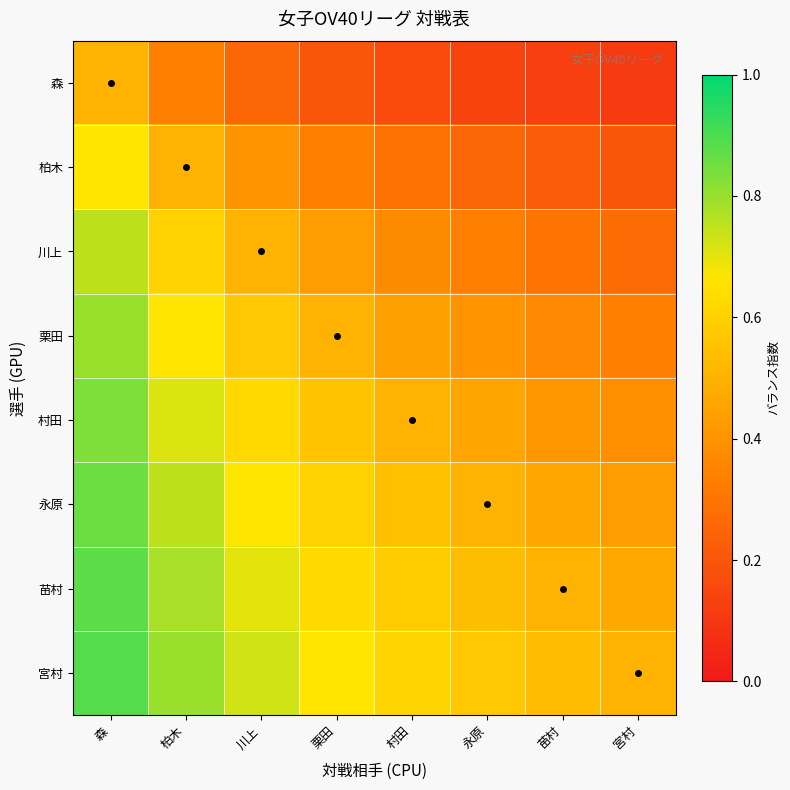

Which series has the largest total across all categories?

宮村